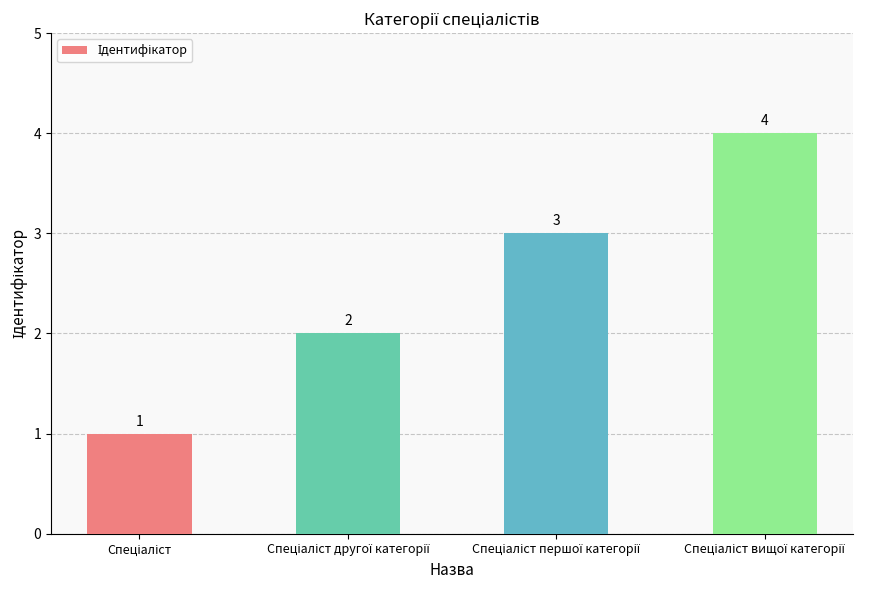

Count the values in the range 2 to 4.

3